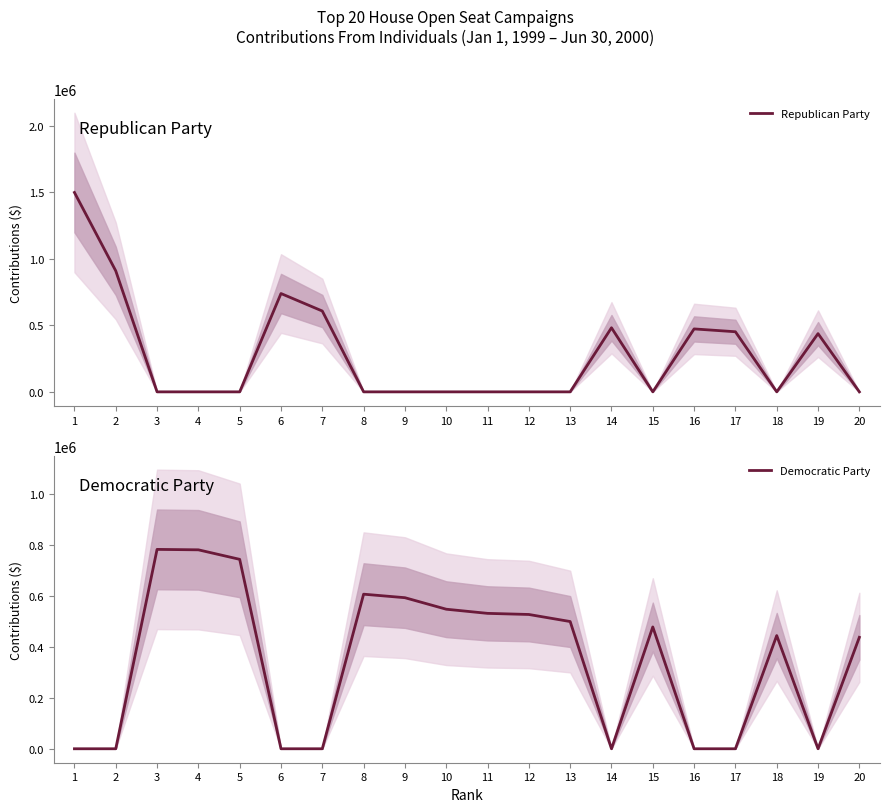

True or false: Democratic Party and Republican Party cross at least once.

True